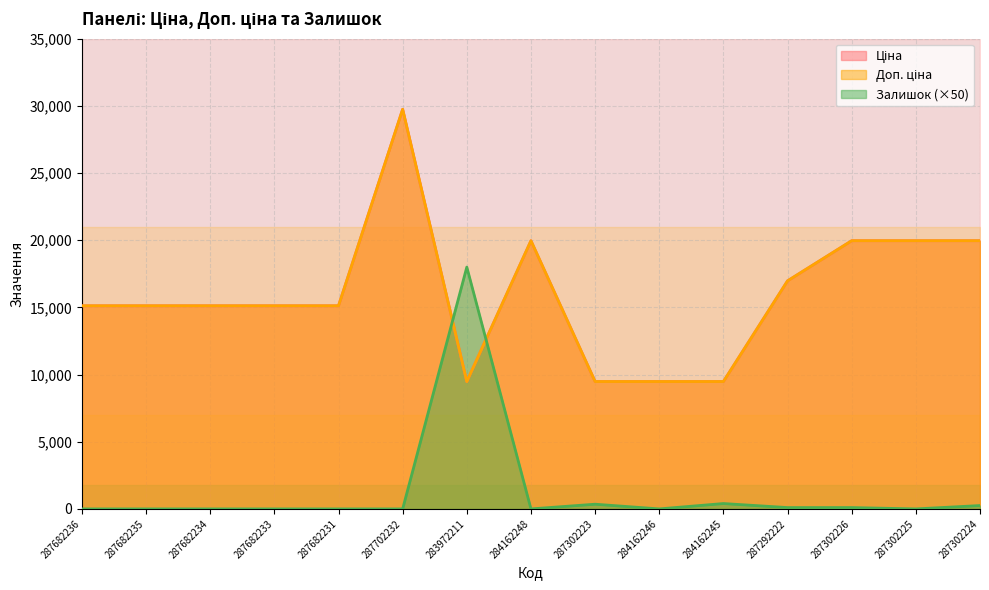

What position from the left is 284162245?

11